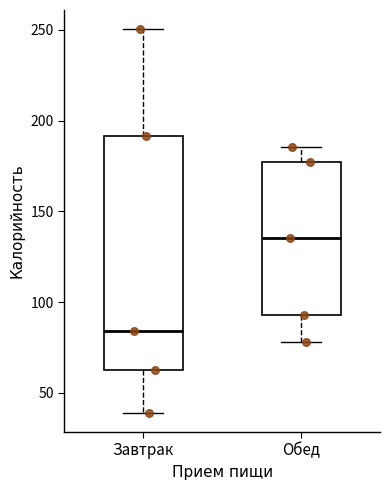

Reading left to right, read every box against the y-axis: the position of its median line, the range the box covers, and the ends of its whiskers. The values are not printed on the chart, so give them approximately, as read against the axis.

Завтрак: median 85, box 65 to 190, whiskers 40 to 250
Обед: median 135, box 95 to 175, whiskers 80 to 185